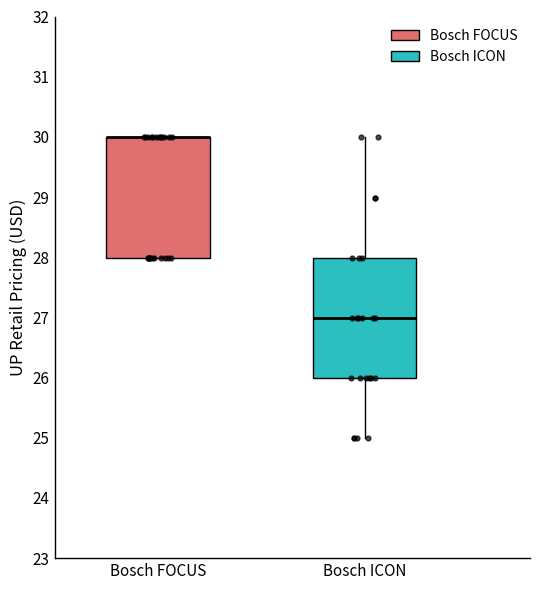

Reading left to right, read every box against the y-axis: the position of its median line, the range the box covers, and the ends of its whiskers. The values are not printed on the chart, so give them approximately, as read against the axis.

Bosch FOCUS: median 30 (drawn on the box's upper edge), box 28 to 30, whiskers 28 to 30
Bosch ICON: median 27, box 26 to 28, whiskers 25 to 30